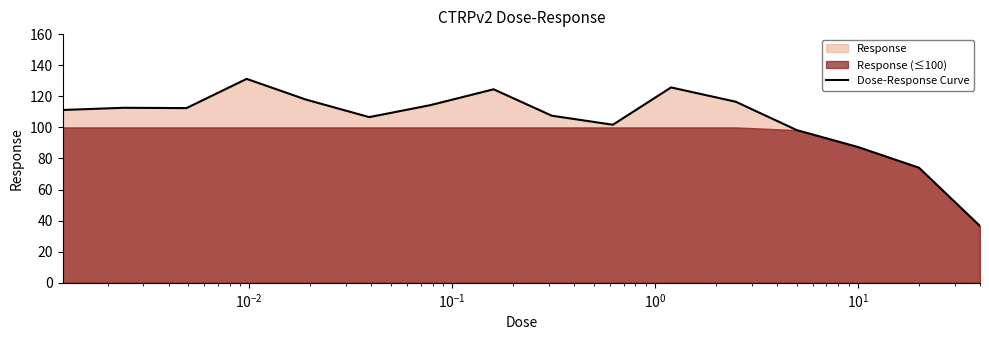

Is it true that the value at $\mathdefault{10^{3}}$ is 196.0?

False